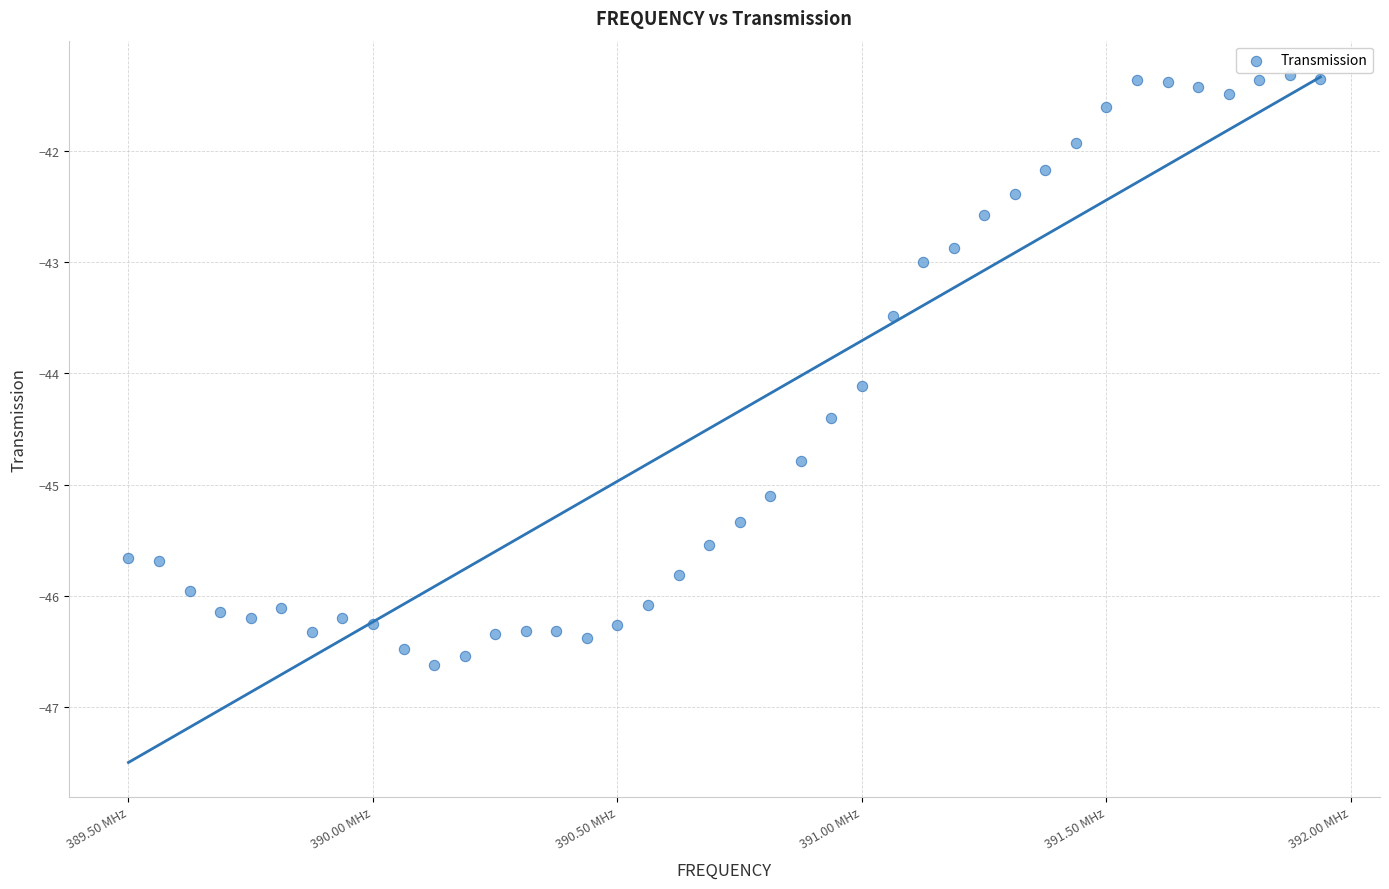

What is the range of X values (max minus min)?

2437500.0